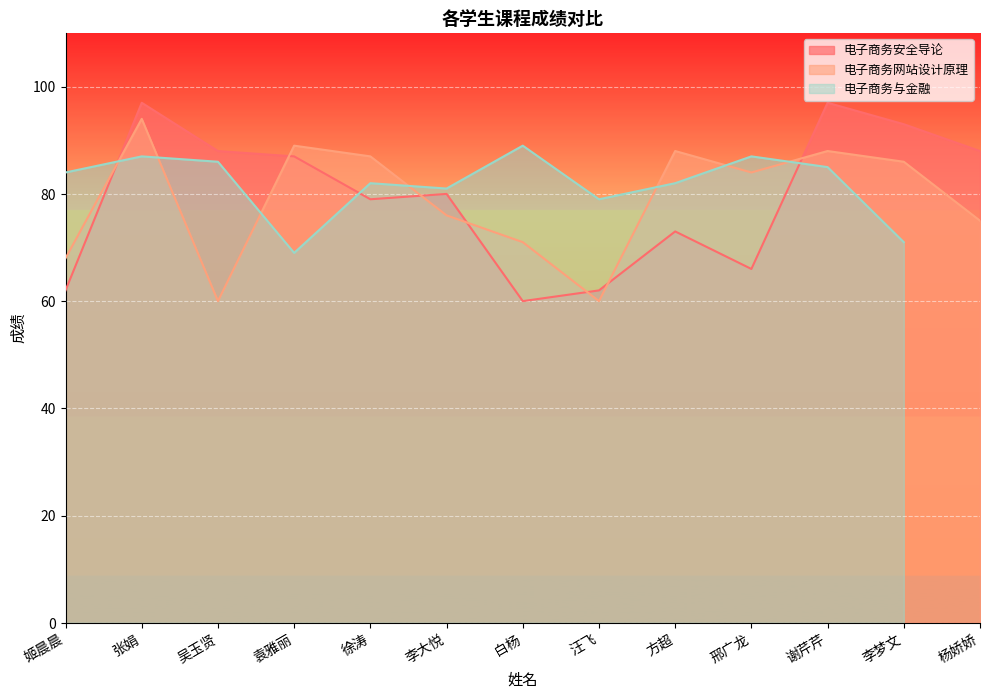

What is the difference between the 电子商务网站设计原理 values at 吴玉贤 and 姬晨晨?

8